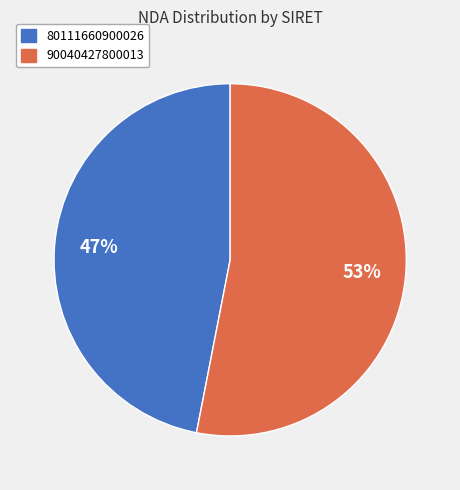

What is the smallest slice in the pie chart?

80111660900026